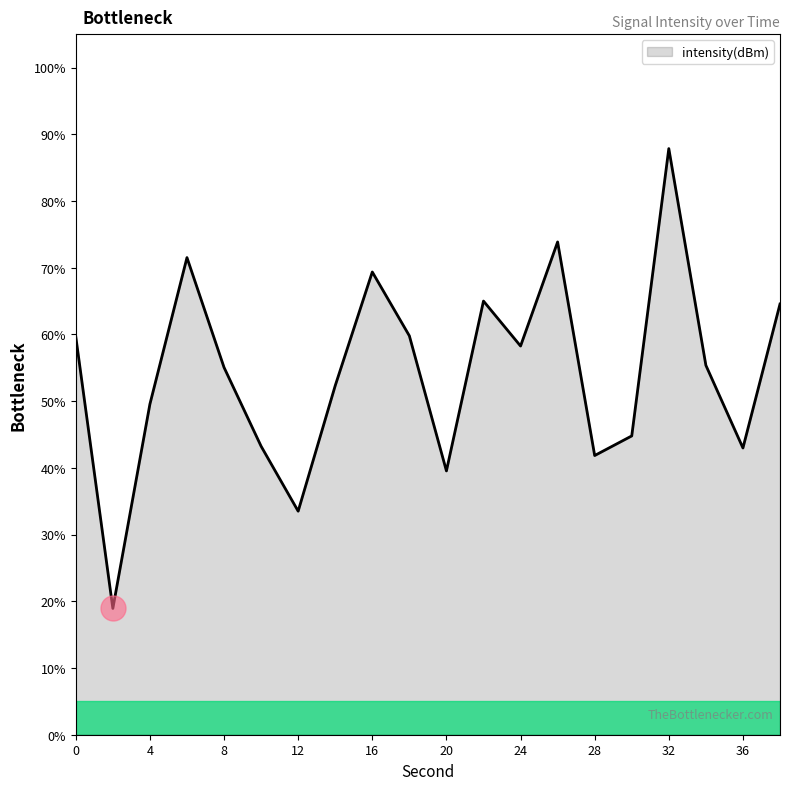

What is the greatest value displayed?

87.8